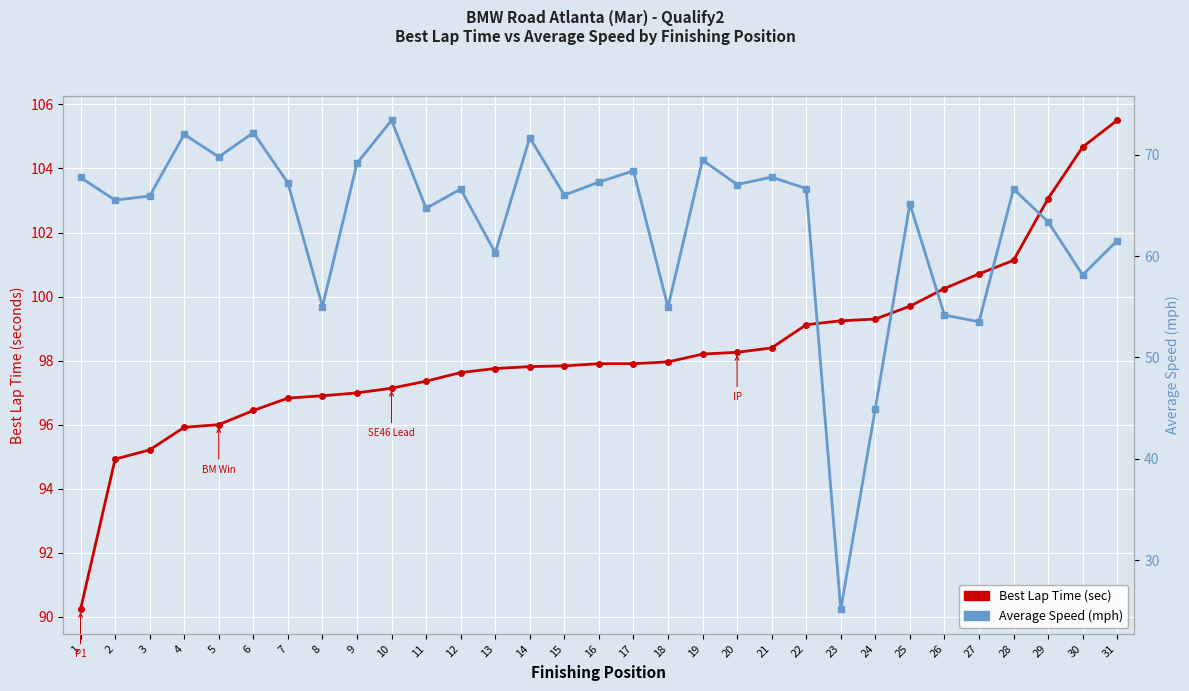

At which category is the sum across all series the highest?

10